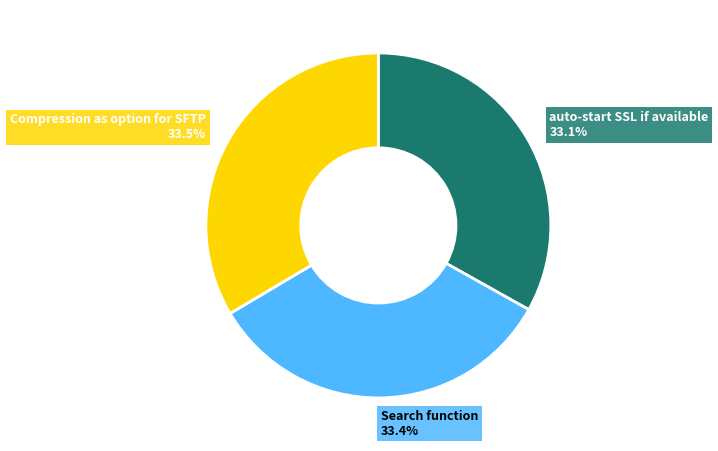

Is there a majority slice in this chart?

No